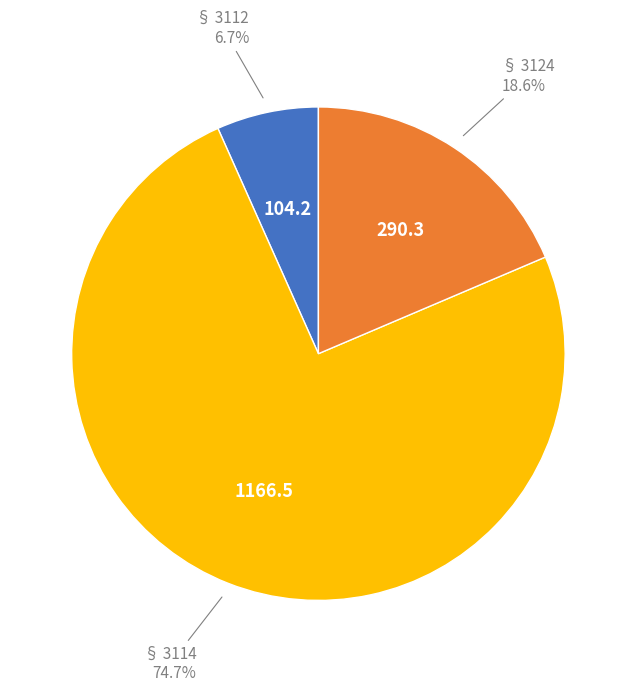

Is there any slice that represents more than half of the pie?

Yes